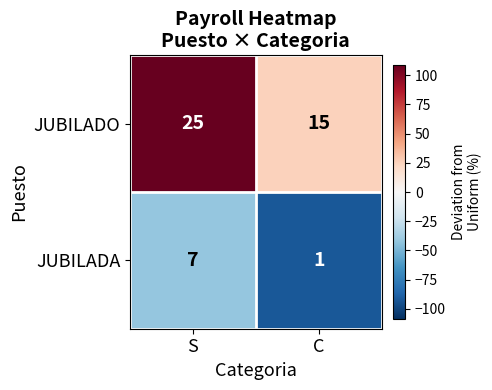

Which series has the largest range (max minus min)?

JUBILADO